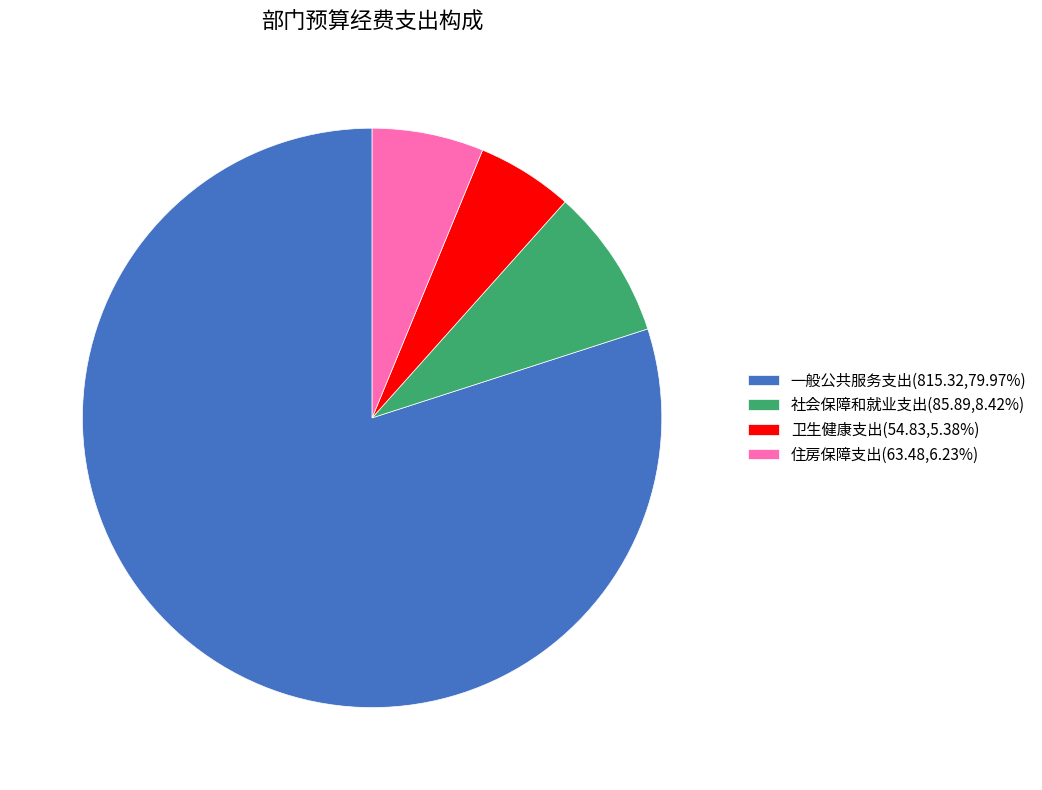

Rank the categories by value from lowest to highest.

卫生健康支出, 住房保障支出, 社会保障和就业支出, 一般公共服务支出